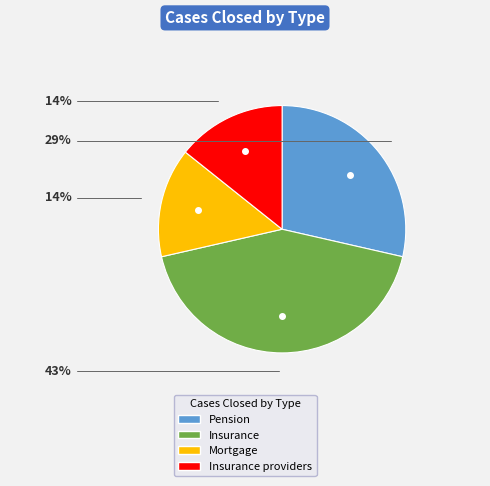

Does Mortgage represent more than half of the total?

No